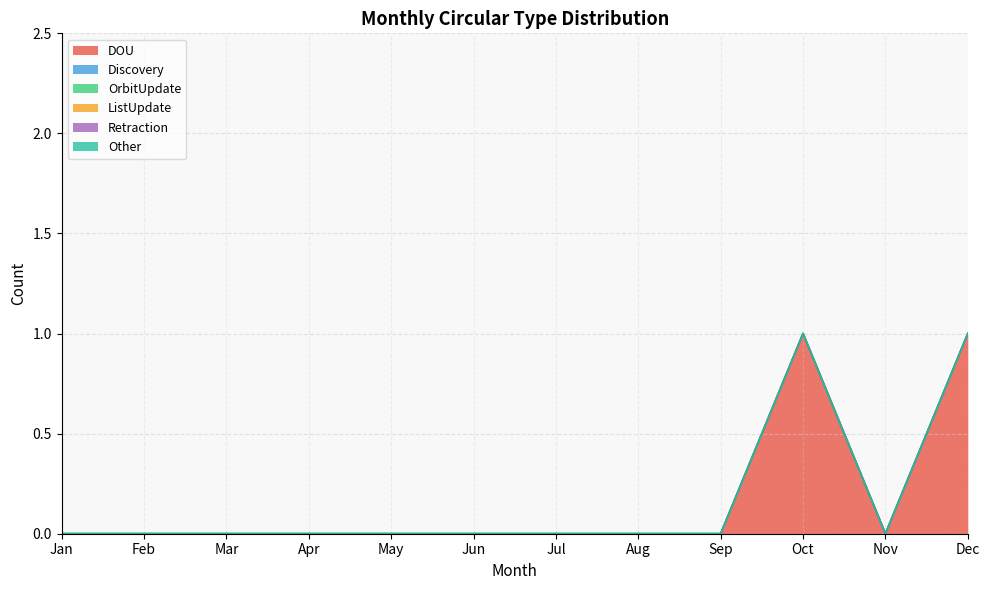

True or false: Other and DOU cross at least once.

False